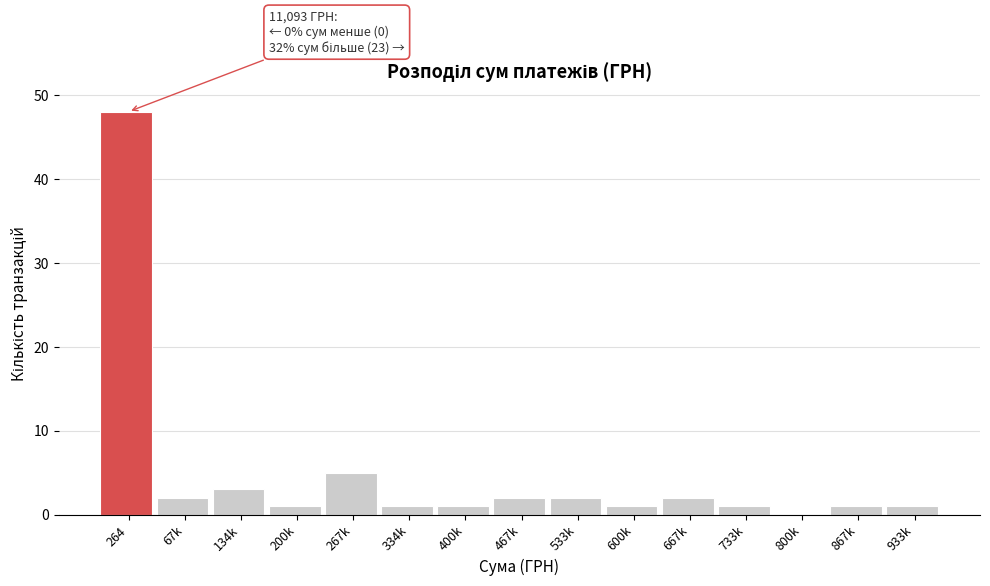

Reading left to right, extract all data points from this chart.

264=48	67k=2	134k=3	200k=1	267k=5	334k=1	400k=1	467k=2	533k=2	600k=1	667k=2	733k=1	800k=0	867k=1	933k=1